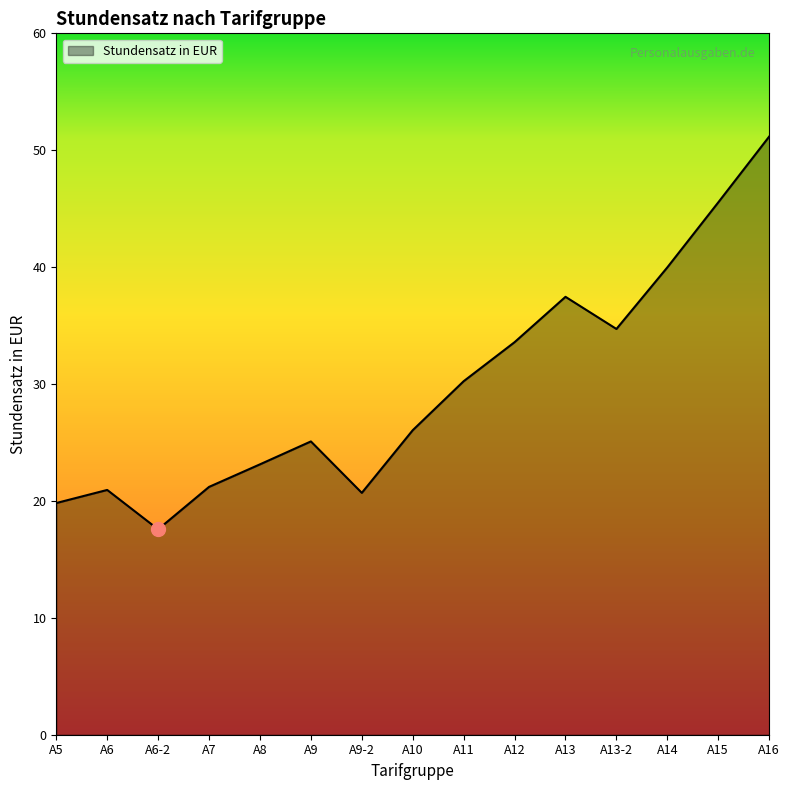

What is the average value?

29.8